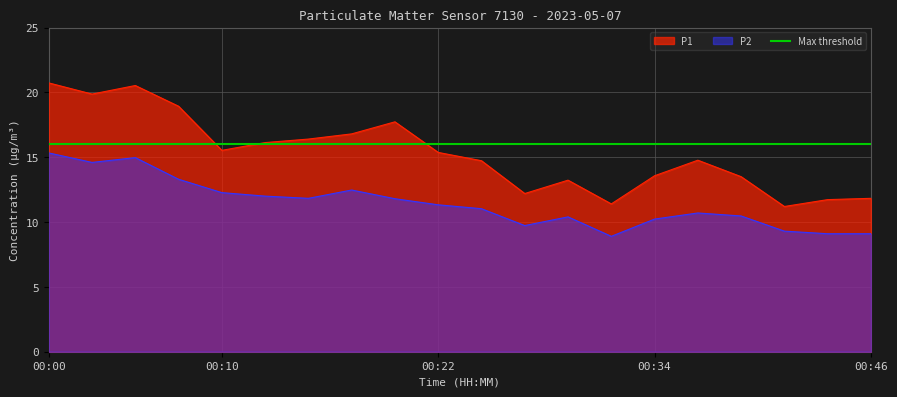

List the series in order of their peak value, highest first.

P1, P2